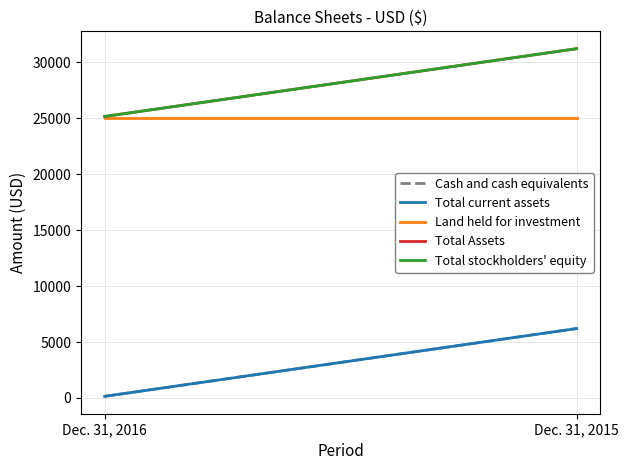

What value does the Cash and cash equivalents series have at Dec. 31, 2016, to the nearest 50?

150